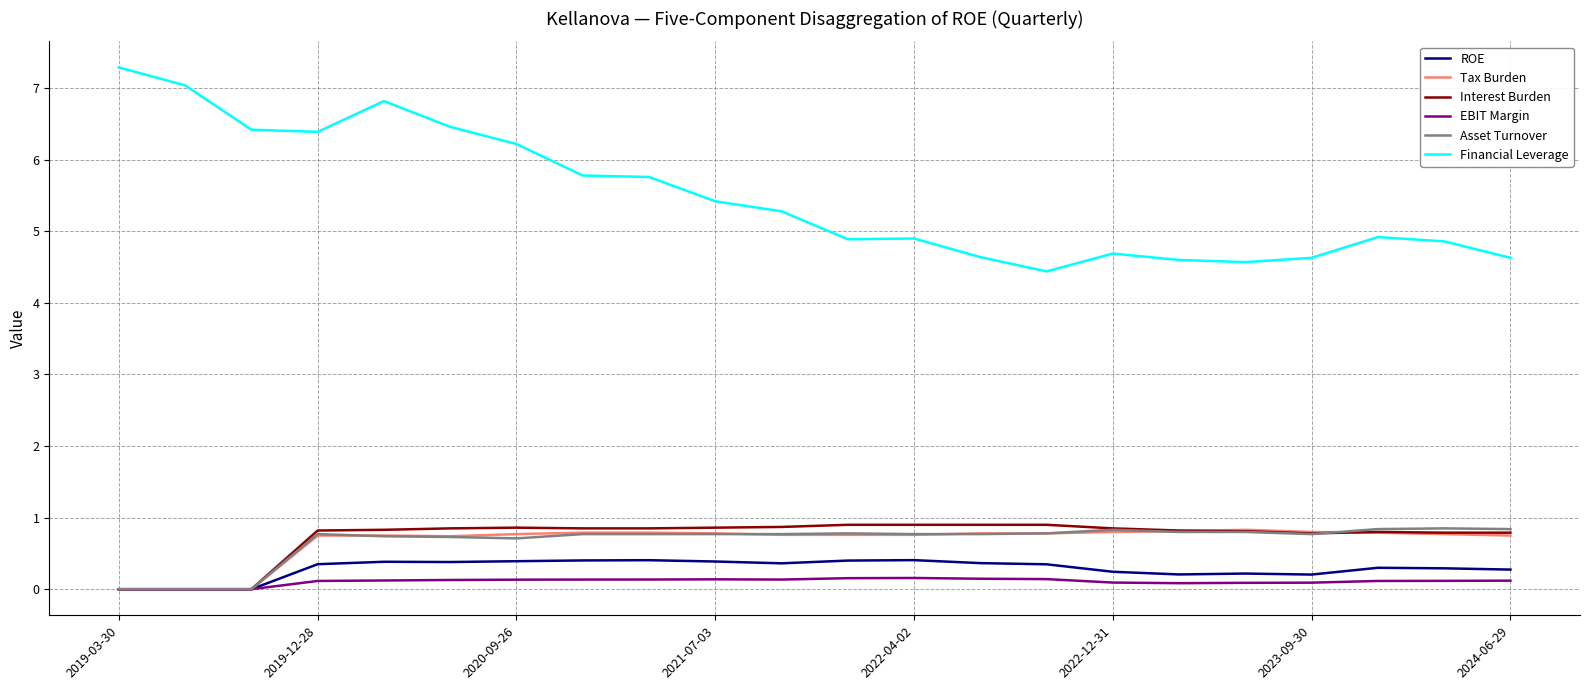

Which series has the largest range (max minus min)?

Financial Leverage